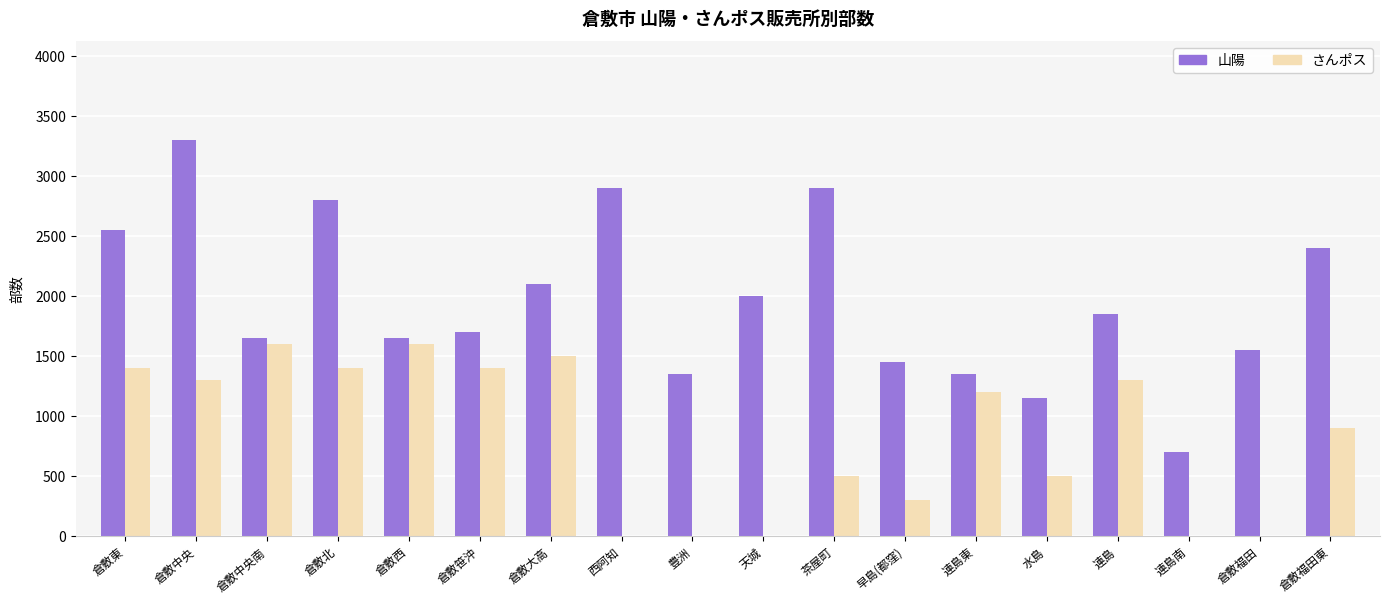

How many groups of bars are there?

18